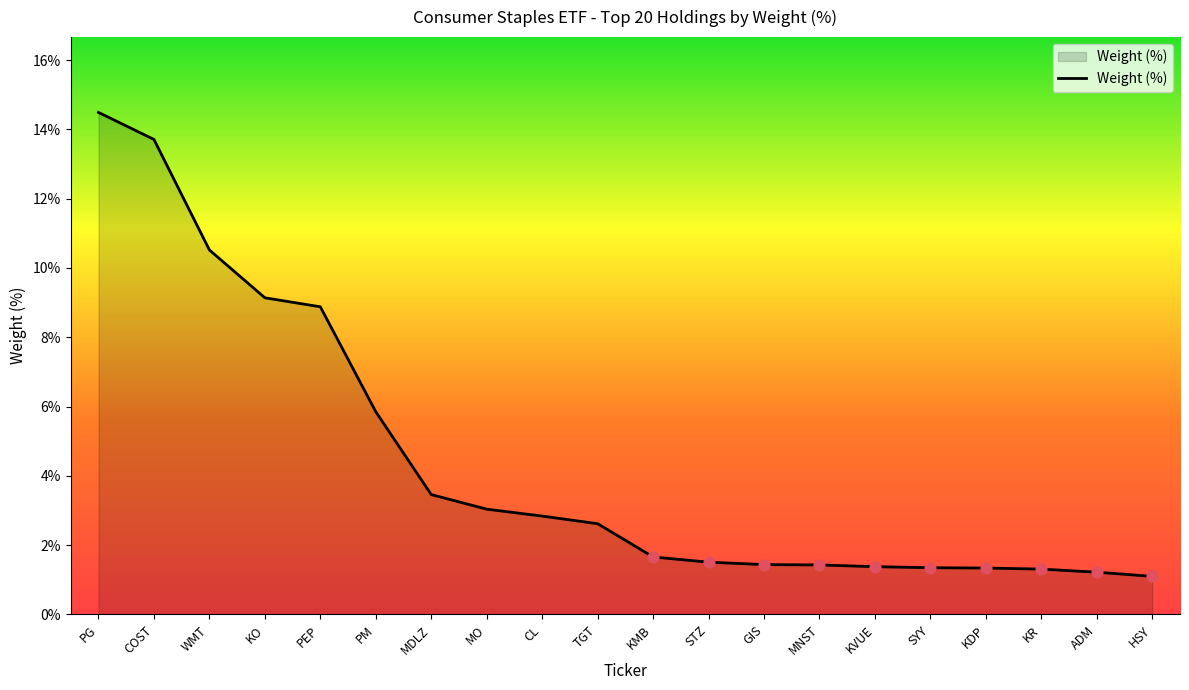

What is the ratio of the value at HSY to the value at PM?

0.2